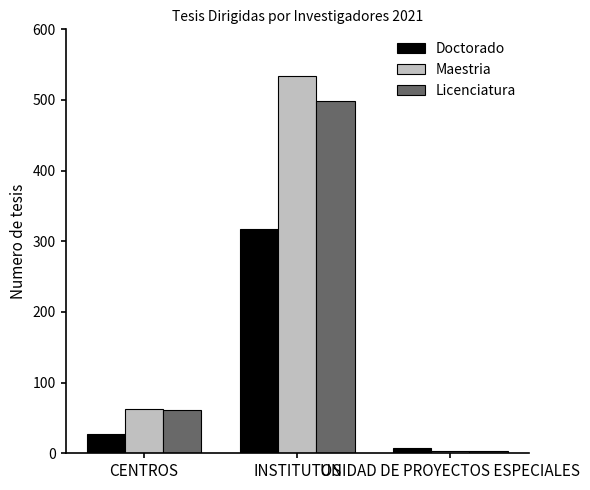

Which series changed the most between CENTROS and UNIDAD DE PROYECTOS ESPECIALES?

Maestria